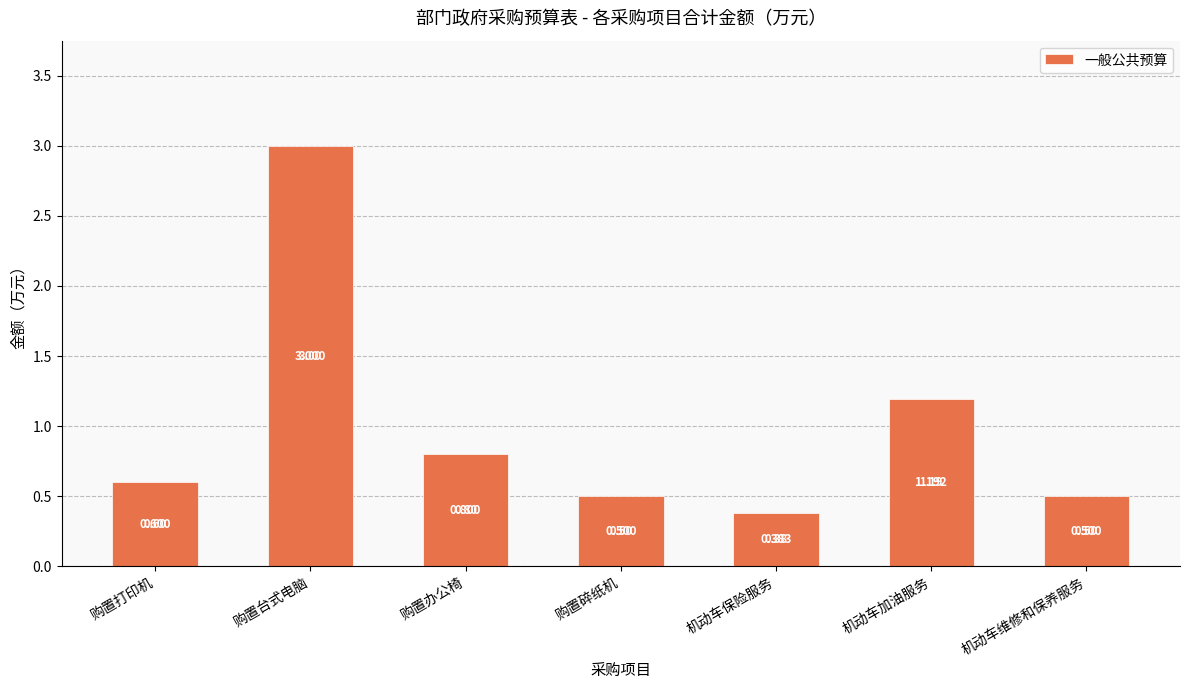

True or false: the data shows 0.5 at 购置碎纸机.

True